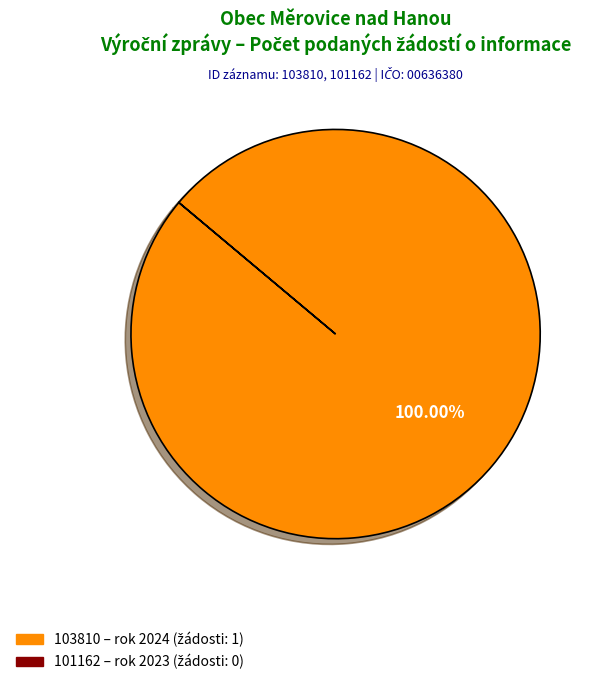

What is the total percentage of 103810 (2024) and 101162 (2023)?

100.0%